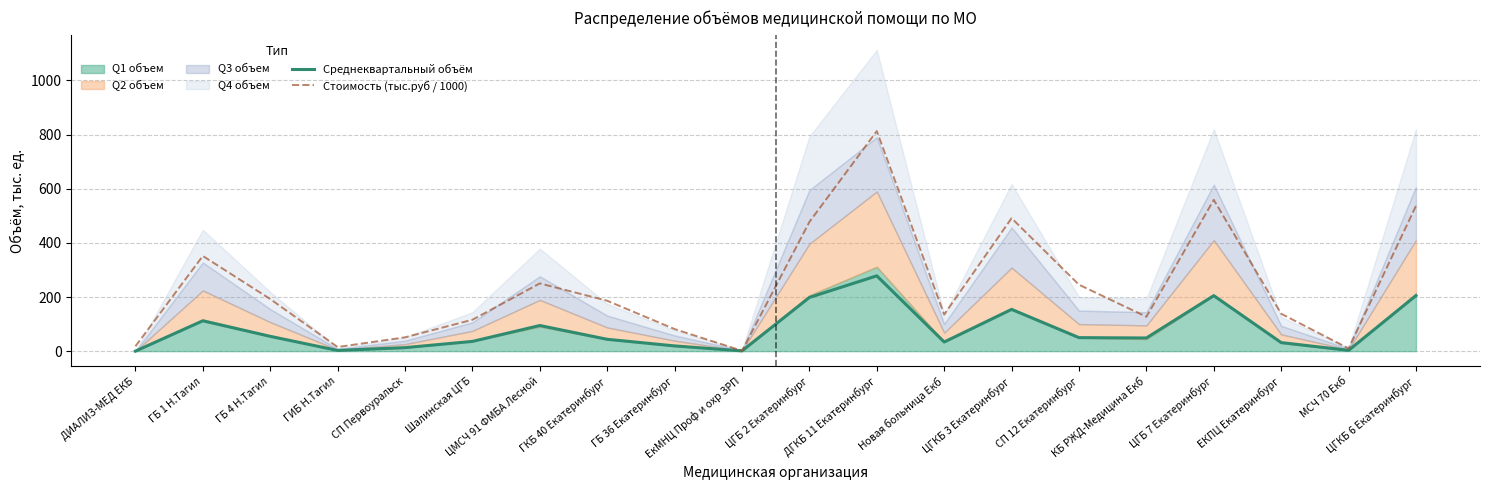

What is the total value across all series at СП Первоуральск?

64.0